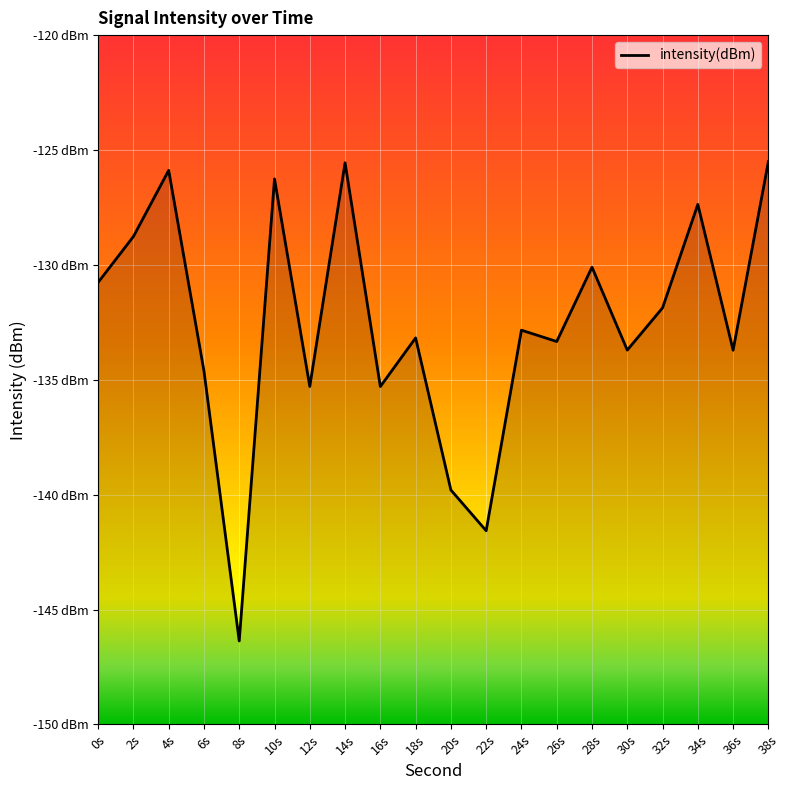

Is it true that the value at 36s is -230.0?

False